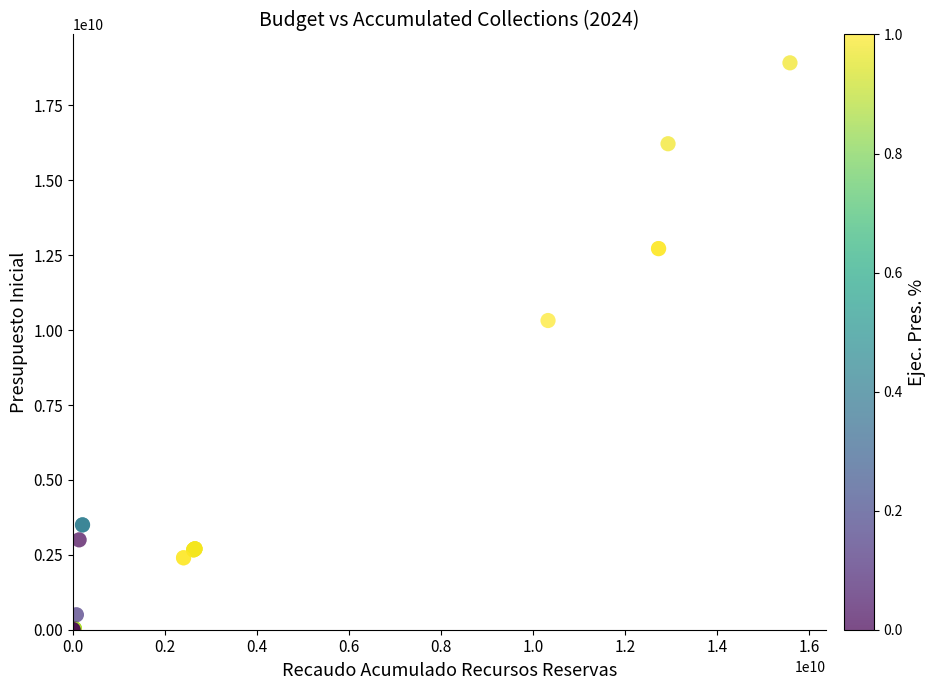

What Y value in the scatter plot is closest to 9461650500?

10321376000